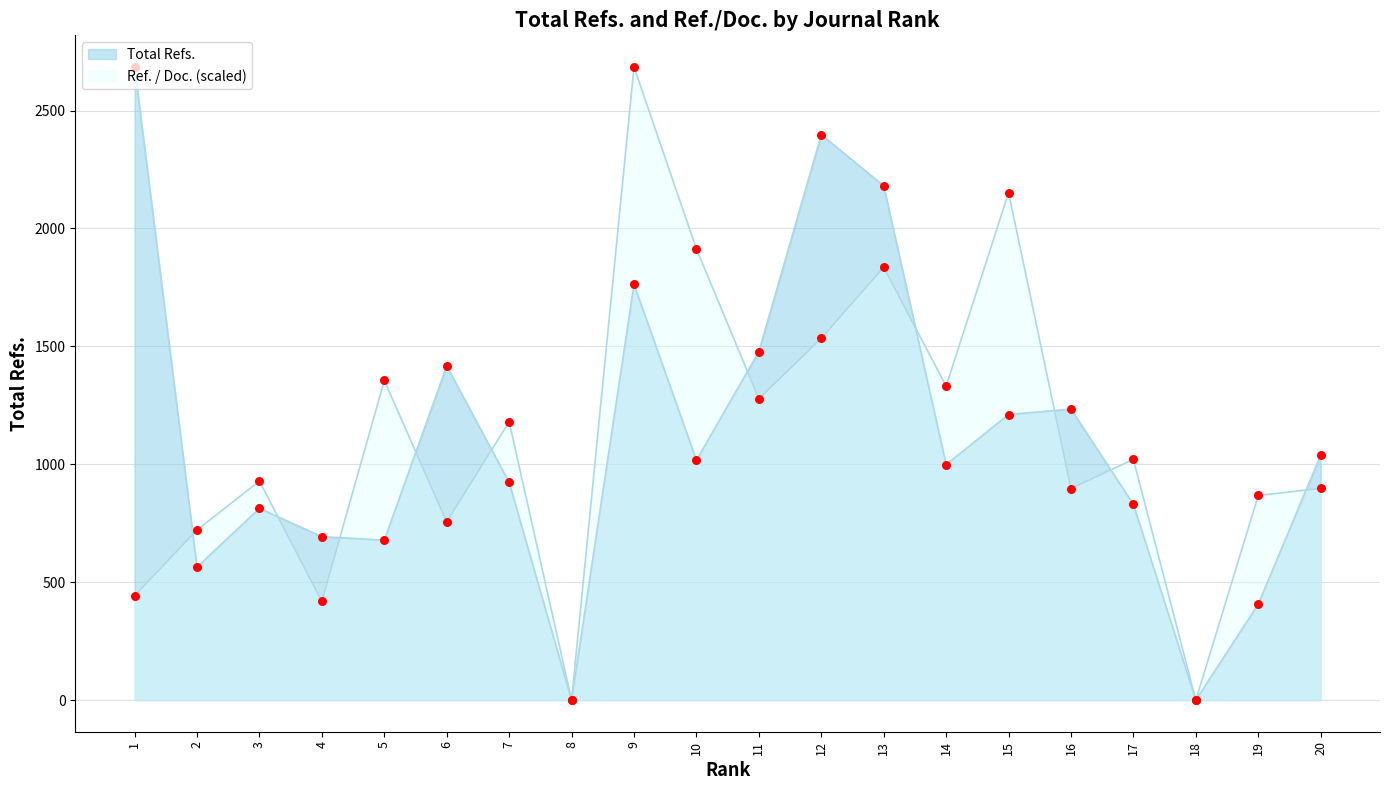

At which category is the sum across all series the highest?

9